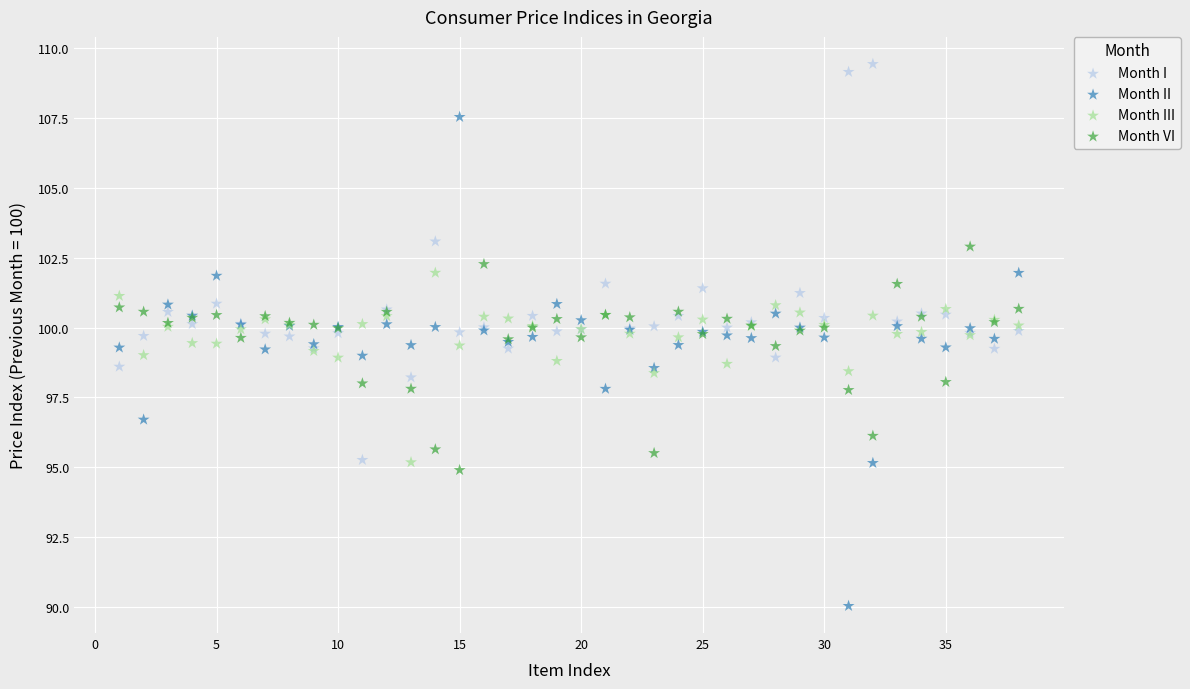

Which series contains the lowest Y value?

Month II